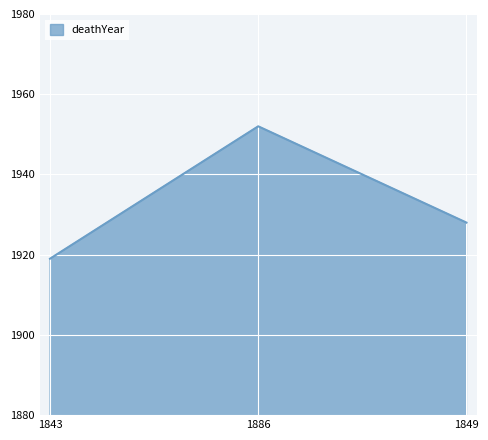

What is the smallest value displayed?

1919